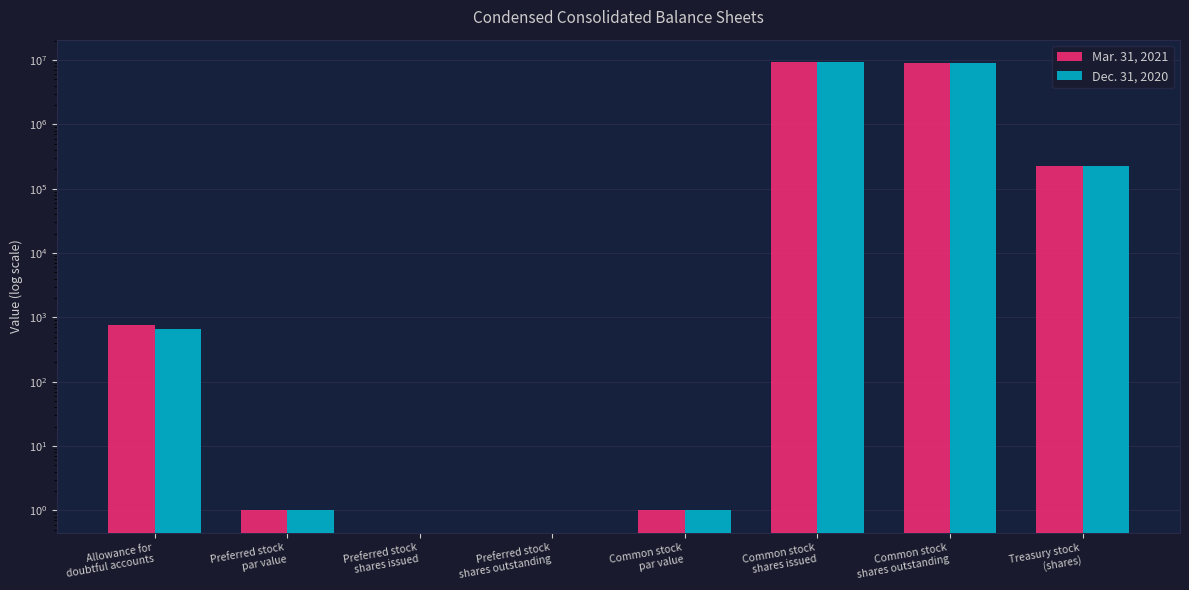

How many values in the Dec. 31, 2020 series exceed 654?

3